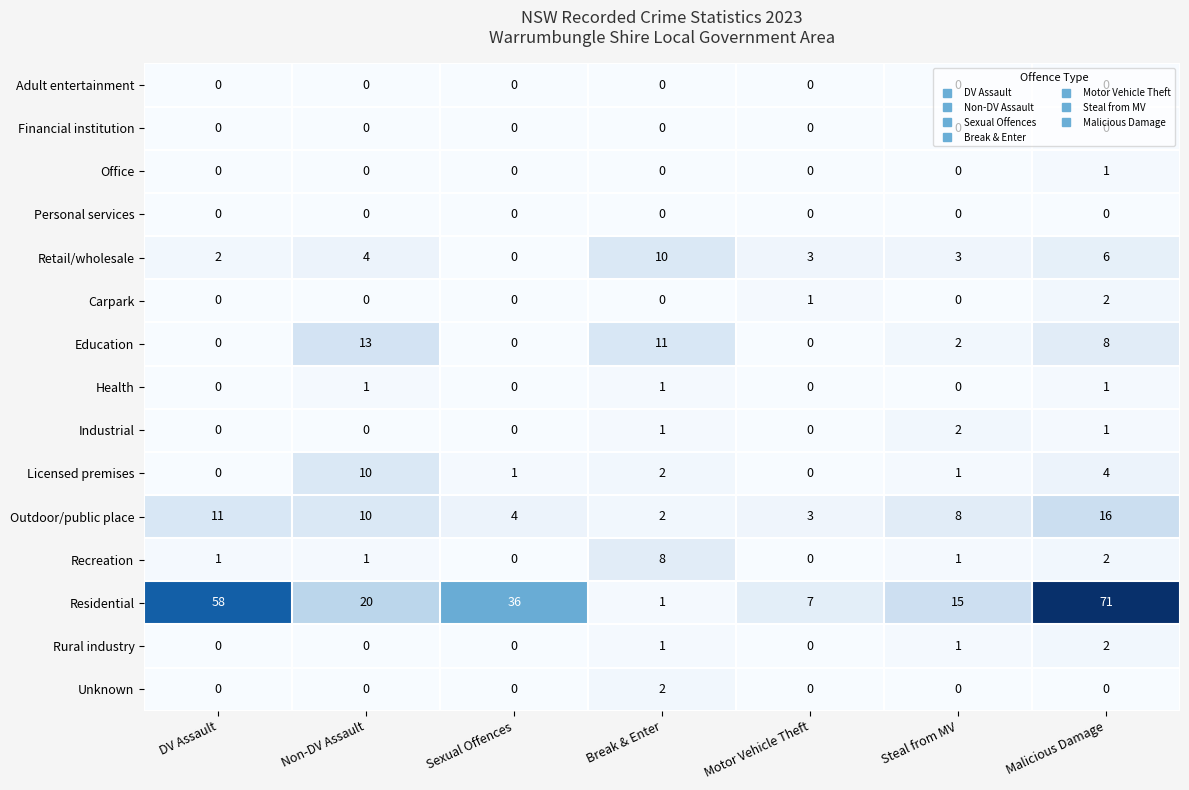

What is the difference between the highest and lowest values at Sexual Offences?

36